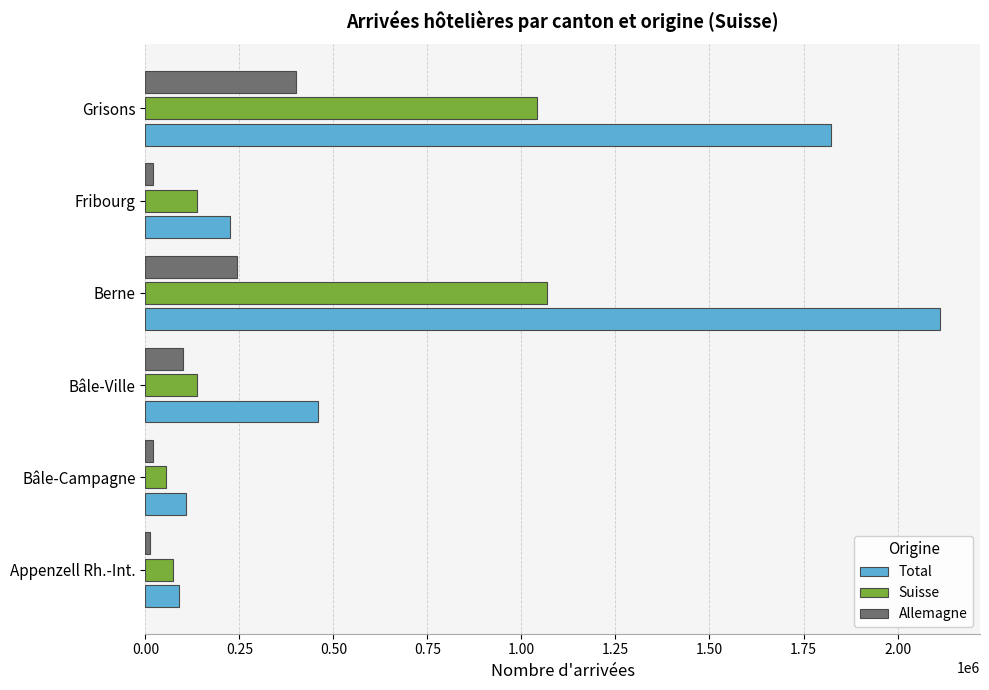

Is the value of Allemagne at Appenzell Rh.-Int. greater than the value of Total at Berne?

No